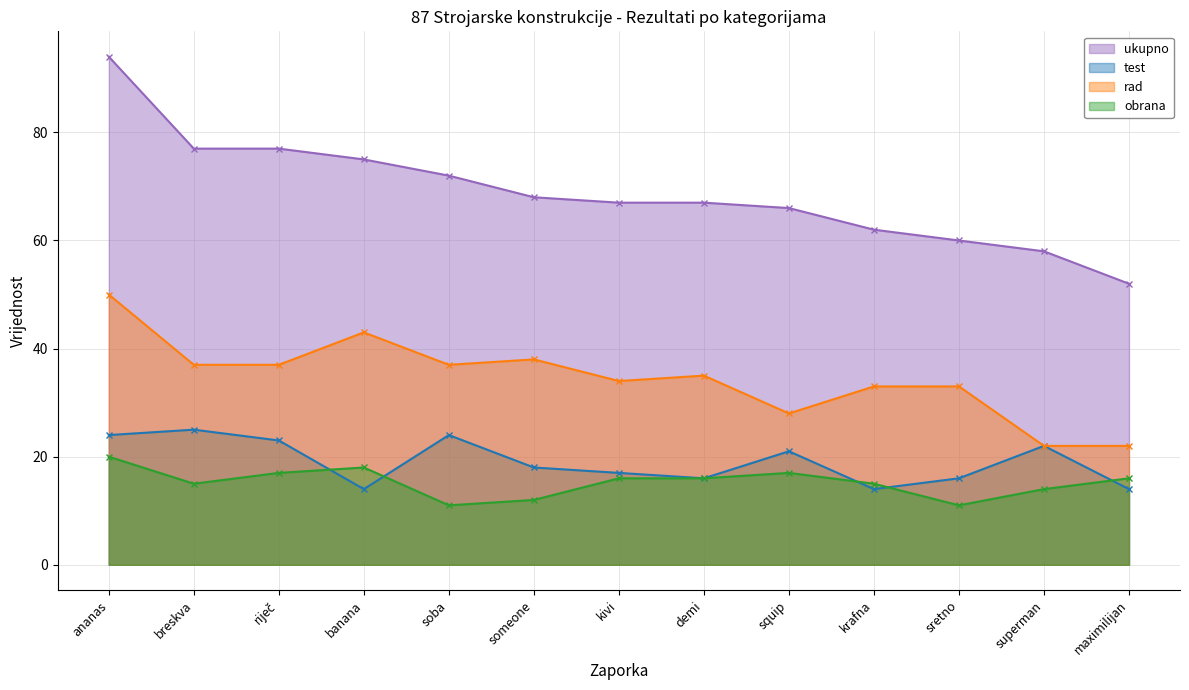

Which series has the largest total across all categories?

ukupno